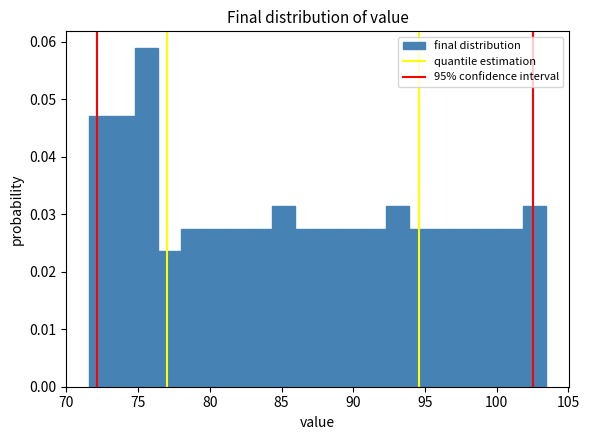

Around what value on the x-axis is the tallest bar? Give the approximate position of its centre, as read against the axis.

75.5